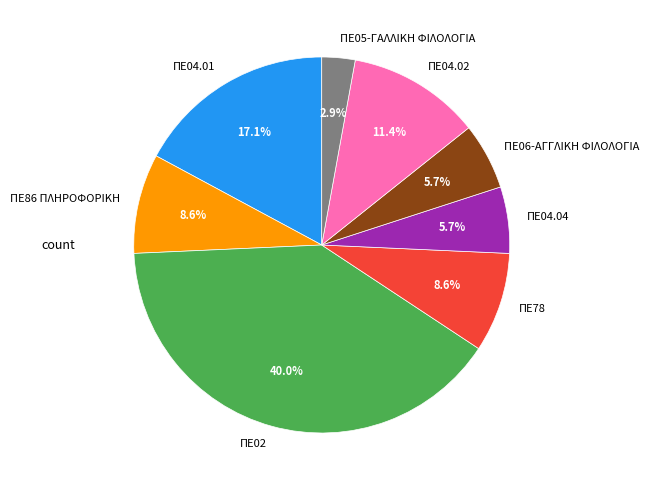

True or false: ΠΕ04.01 accounts for 28% of the total.

False